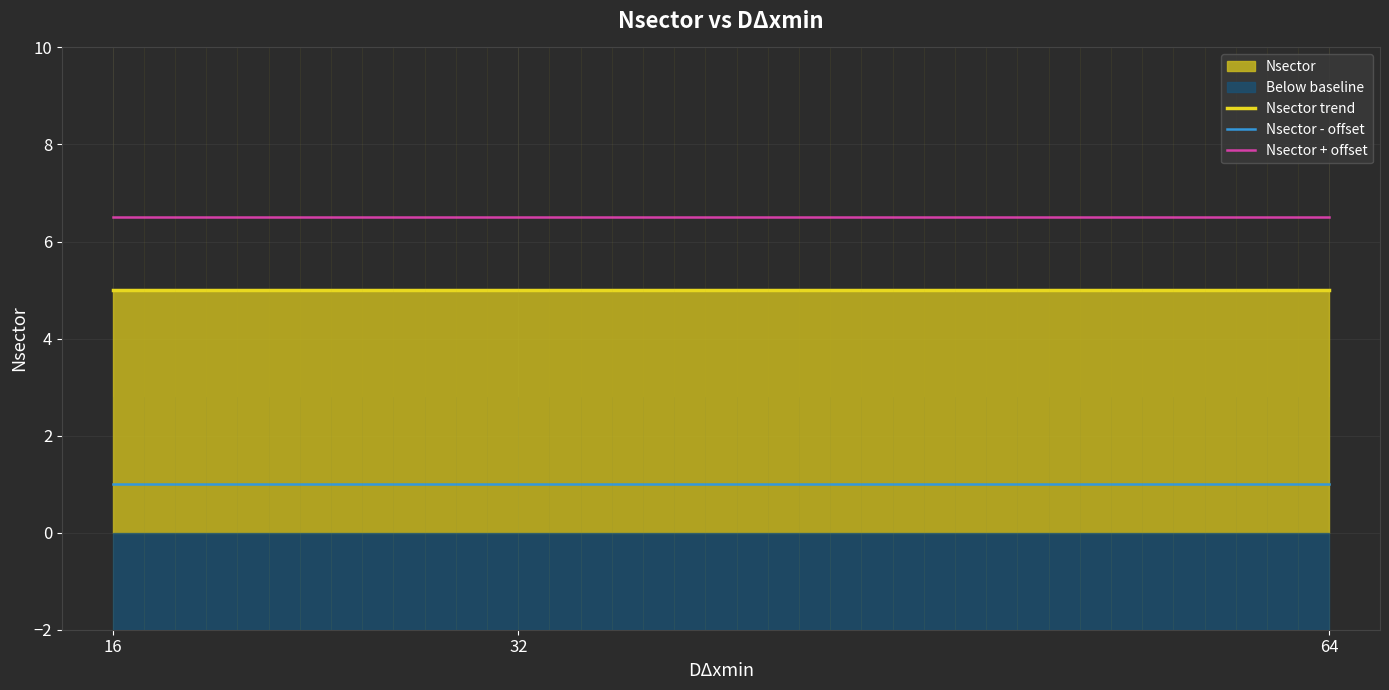

Between 16 and 32, which series saw the biggest shift?

Nsector trend